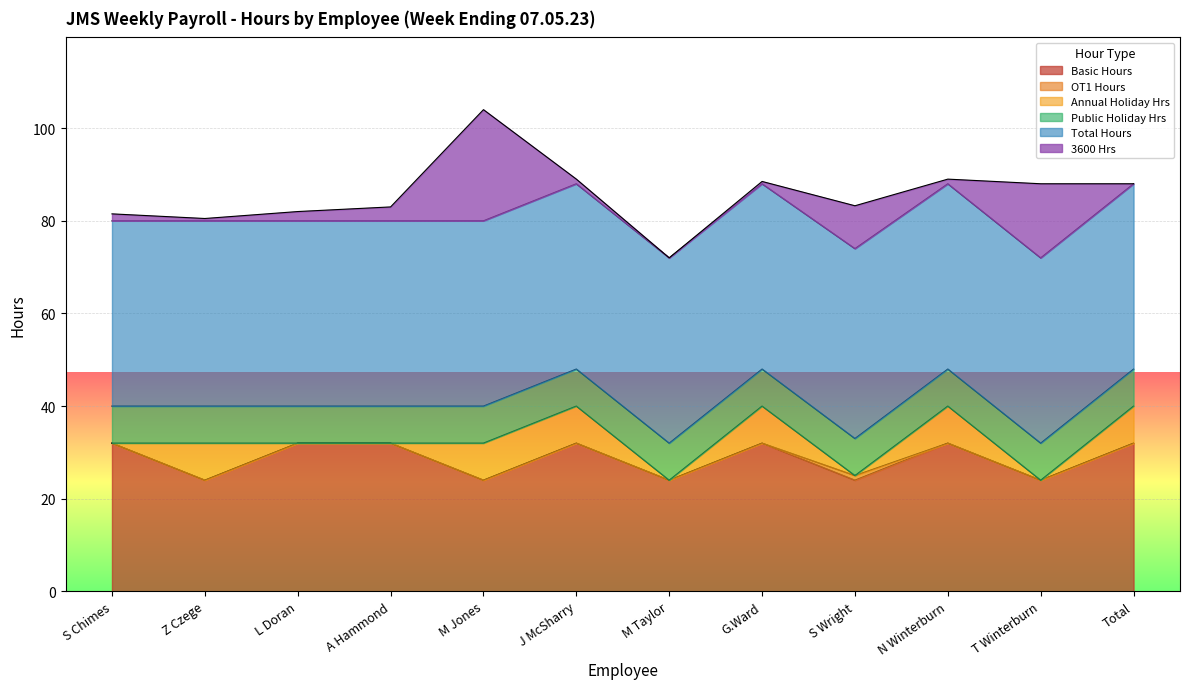

Does the chart display data point markers on the line(s)?

No